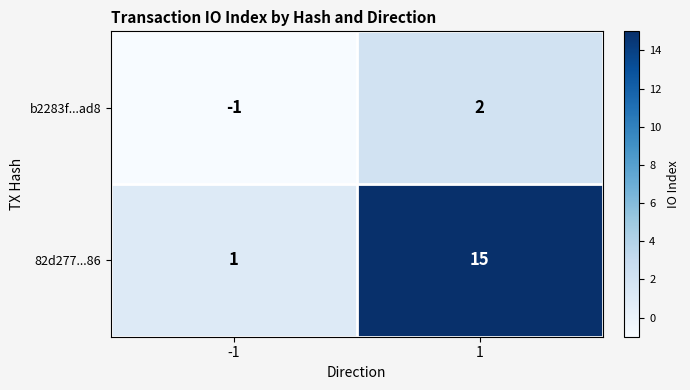

At which category does the chart reach its peak across all series?

1